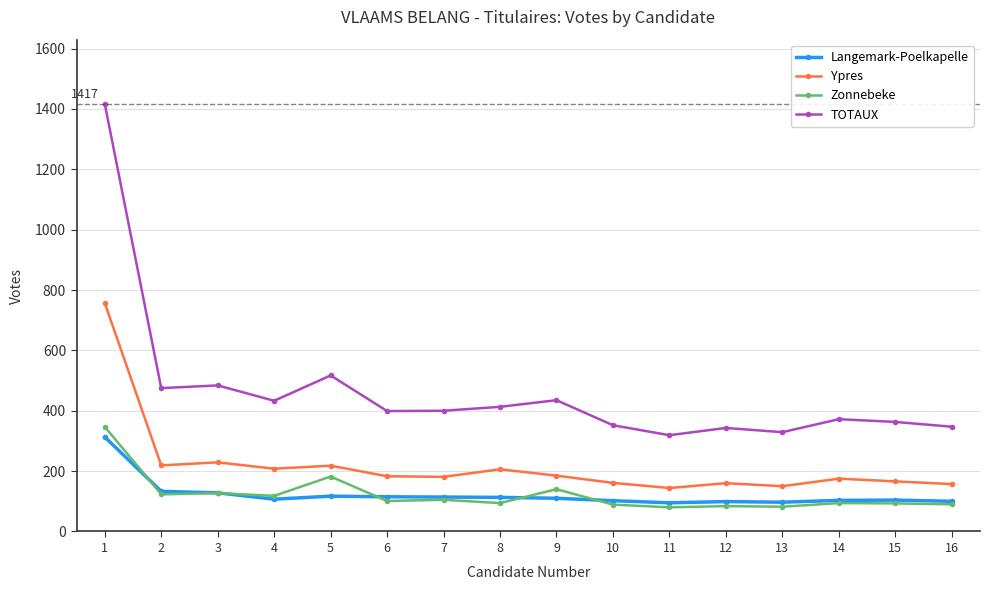

List the series in order of their peak value, highest first.

TOTAUX, Ypres, Zonnebeke, Langemark-Poelkapelle